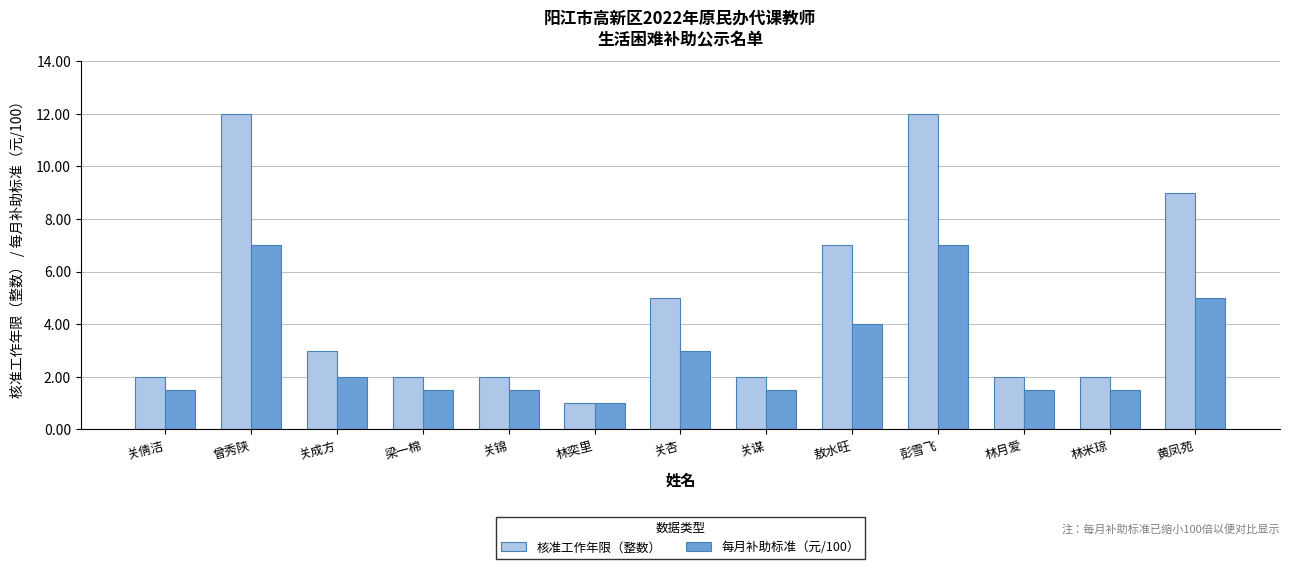

Which series has the largest total across all categories?

核准工作年限（整数）